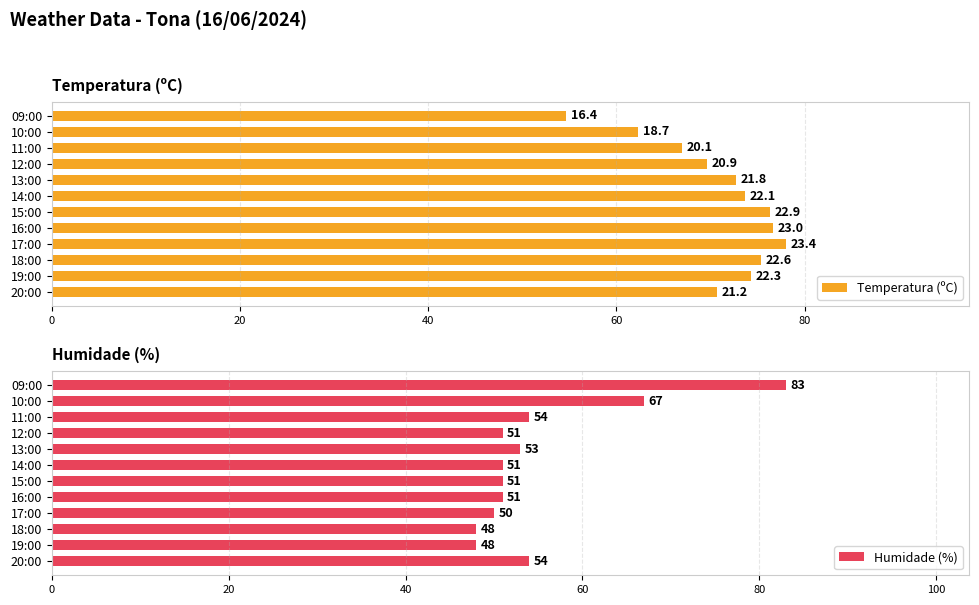

What is the average value of the Humidade (%) series?

55